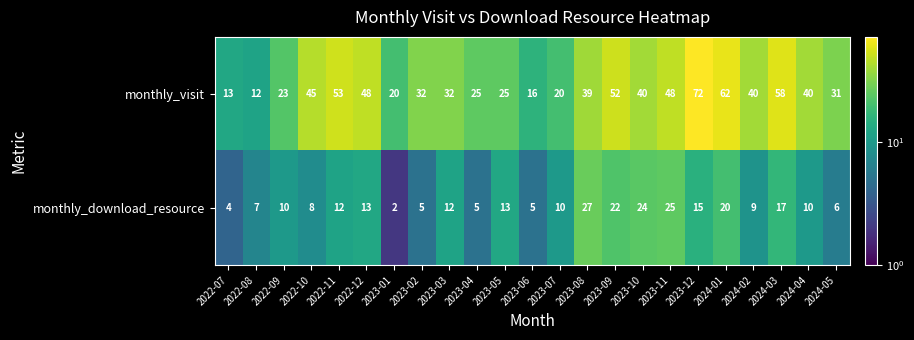

Which label corresponds to the smallest value in the chart?

2023-01